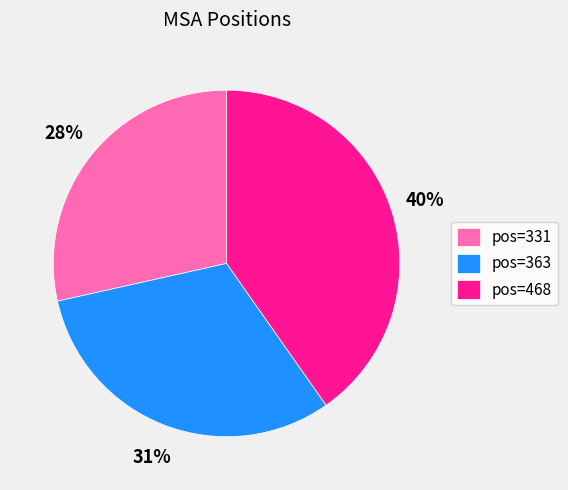

Is there a majority slice in this chart?

No